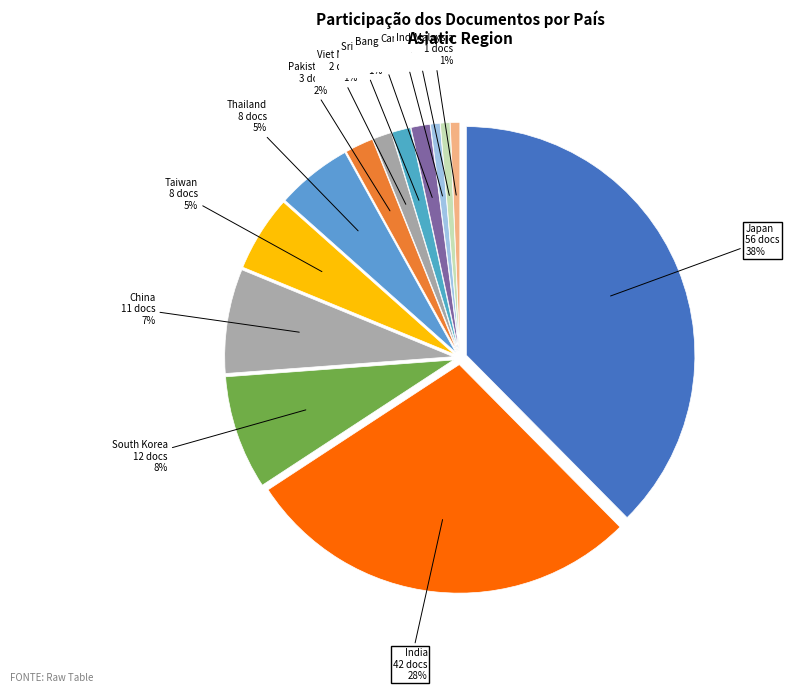

Which has a higher value, Japan or Viet Nam?

Japan